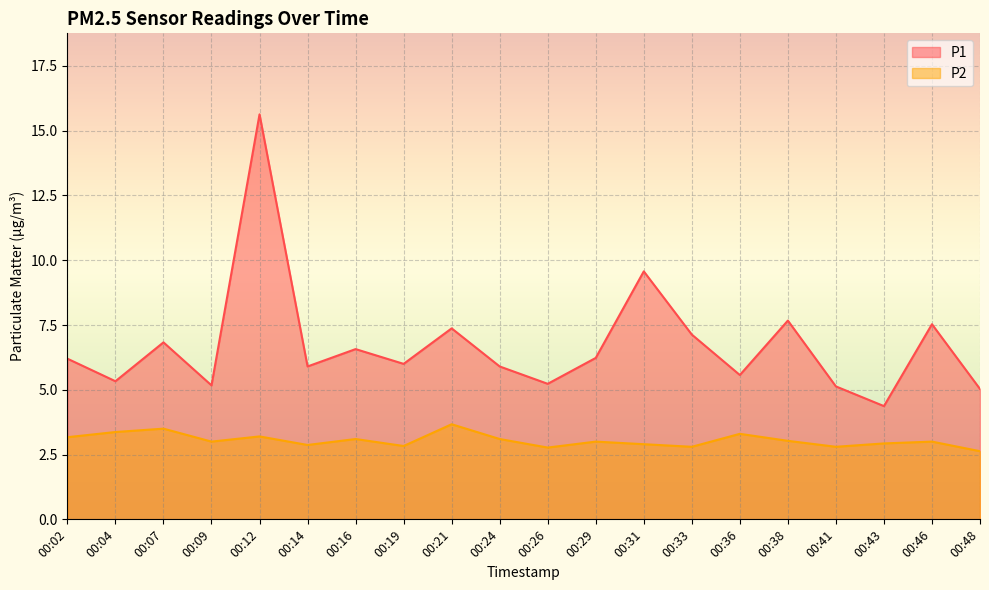

Reading left to right, what are all the values shown in this chart?

P1: 00:02=6.2	00:04=5.3	00:07=6.8	00:09=5.2	00:12=15.6	00:14=5.9	00:16=6.6	00:19=6.0	00:21=7.4	00:24=5.9	00:26=5.2	00:29=6.2	00:31=9.6	00:33=7.1	00:36=5.6	00:38=7.7	00:41=5.1	00:43=4.4	00:46=7.5	00:48=5.0
P2: 00:02=3.2	00:04=3.4	00:07=3.5	00:09=3.0	00:12=3.2	00:14=2.9	00:16=3.1	00:19=2.8	00:21=3.7	00:24=3.1	00:26=2.8	00:29=3.0	00:31=2.9	00:33=2.8	00:36=3.3	00:38=3.0	00:41=2.8	00:43=2.9	00:46=3.0	00:48=2.6